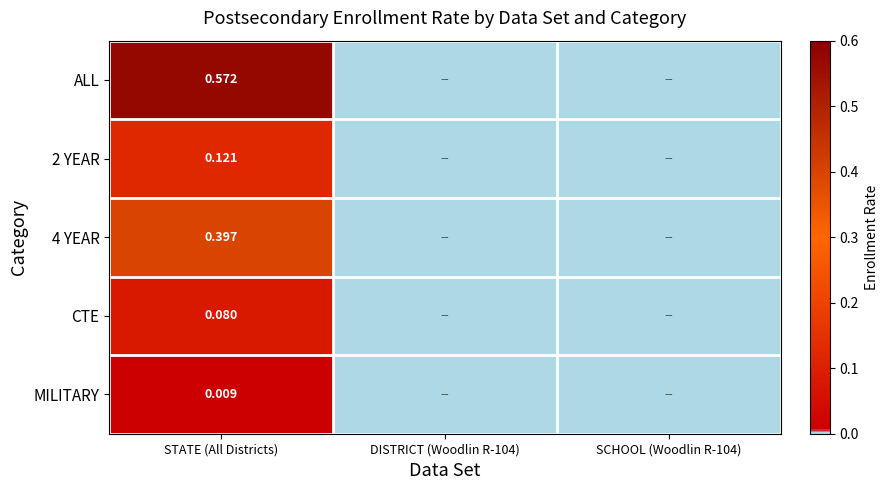

How many positive values does the CTE series have?

1